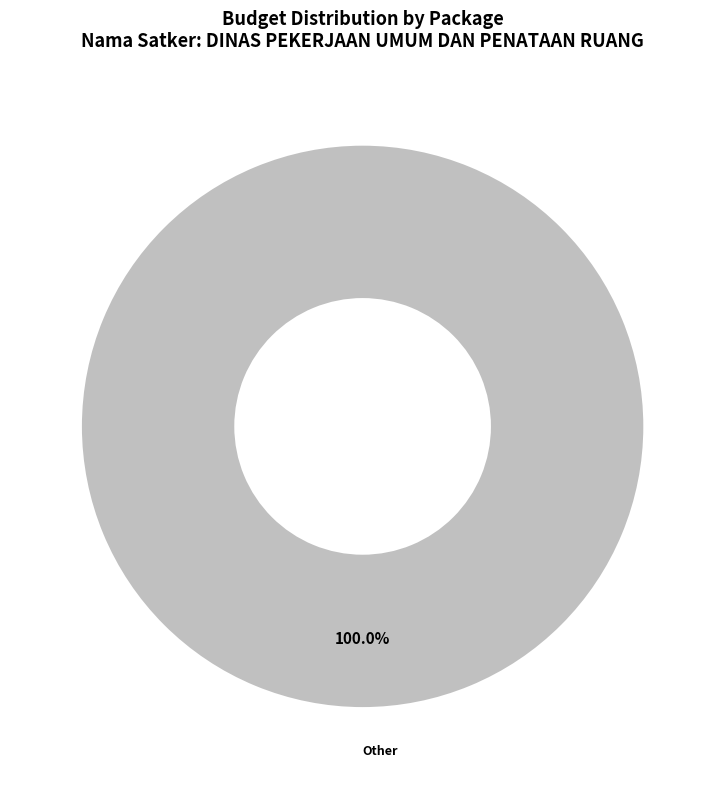

Rank the categories by value from lowest to highest.

Other